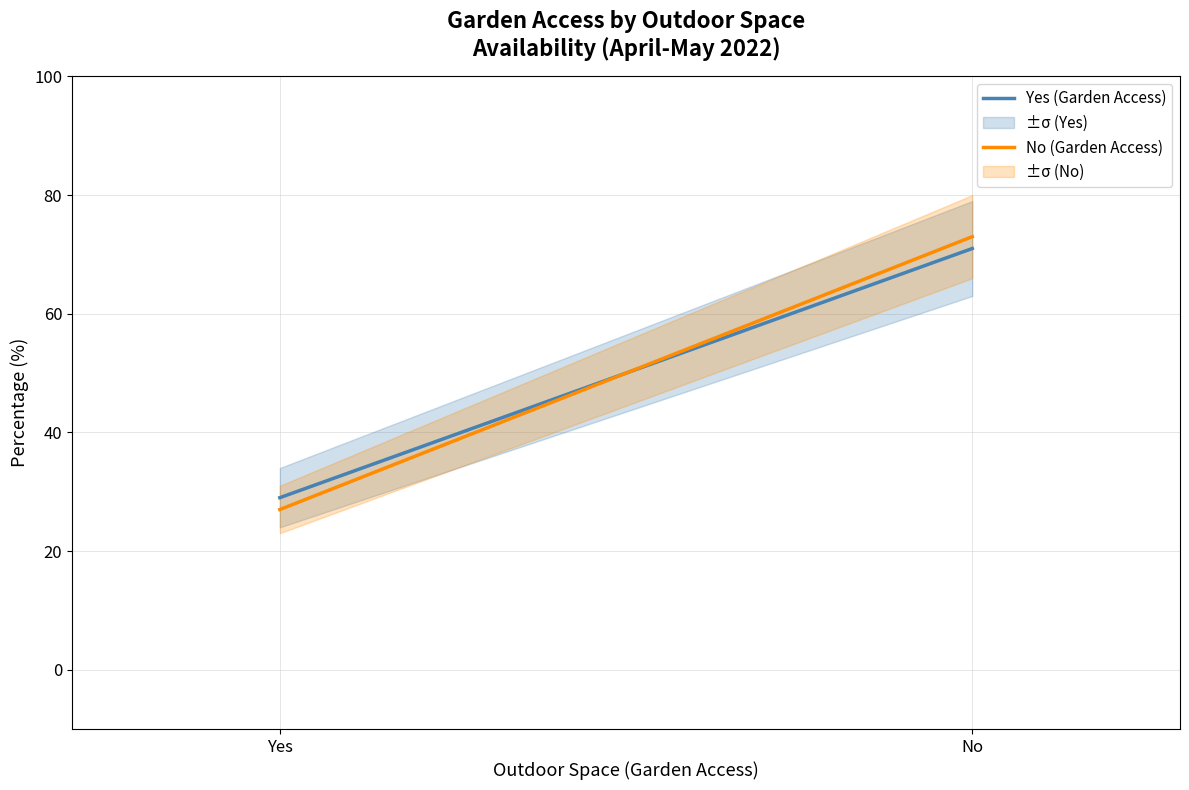

Reading left to right, what are all the values shown in this chart?

Yes (Garden Access): Yes=29	No=71
No (Garden Access): Yes=27	No=73